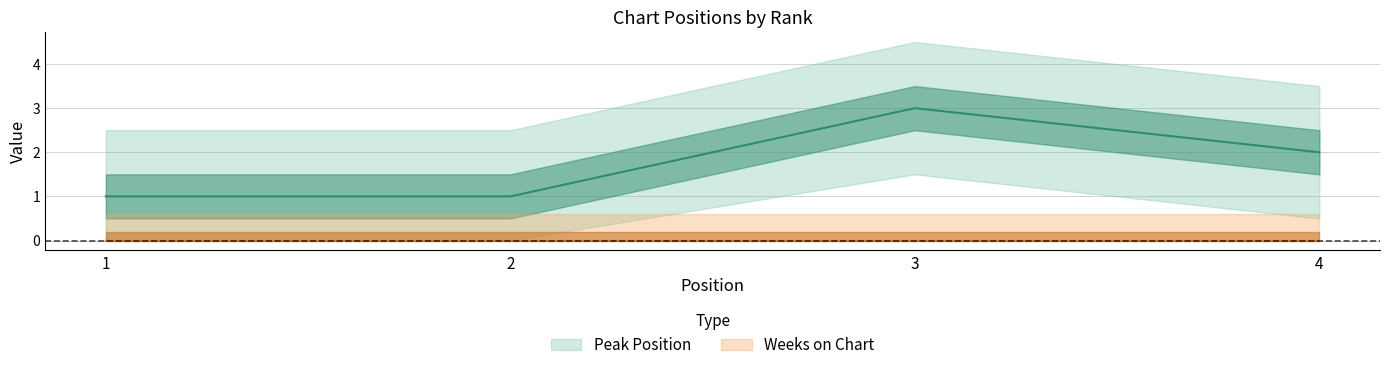

The value at 2 is 1. True or false?

False